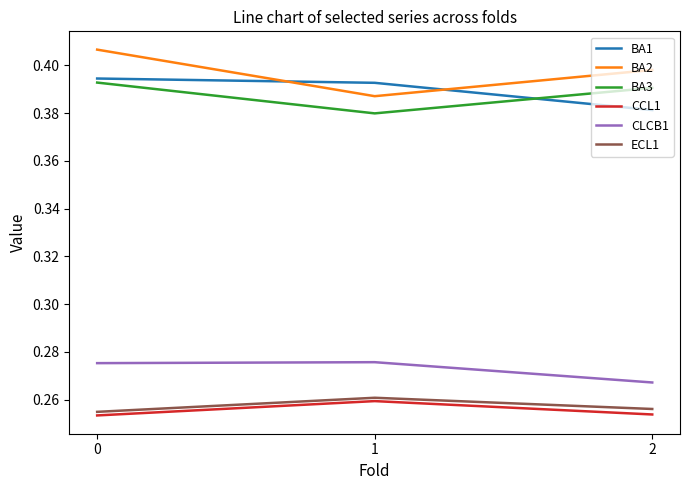

Is the value of BA2 at 1 greater than the value of ECL1 at 1?

Yes